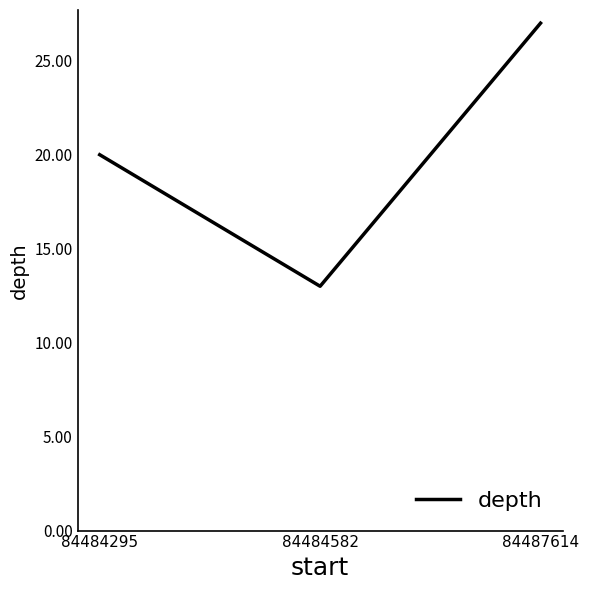

Does the chart have visible grid lines?

No